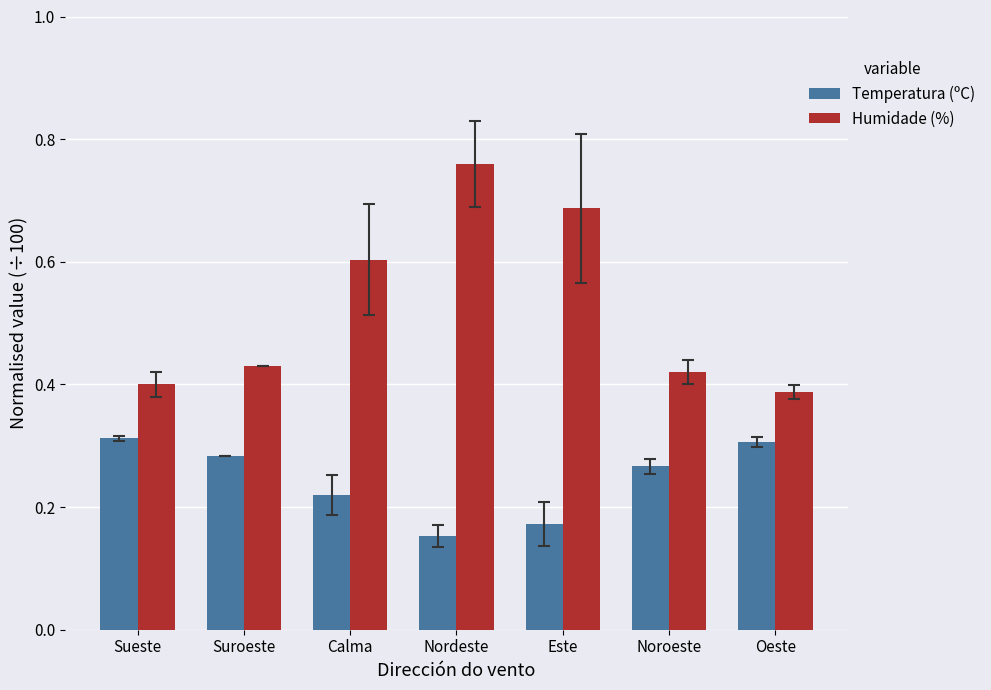

Which category has the lowest value across all series?

Nordeste